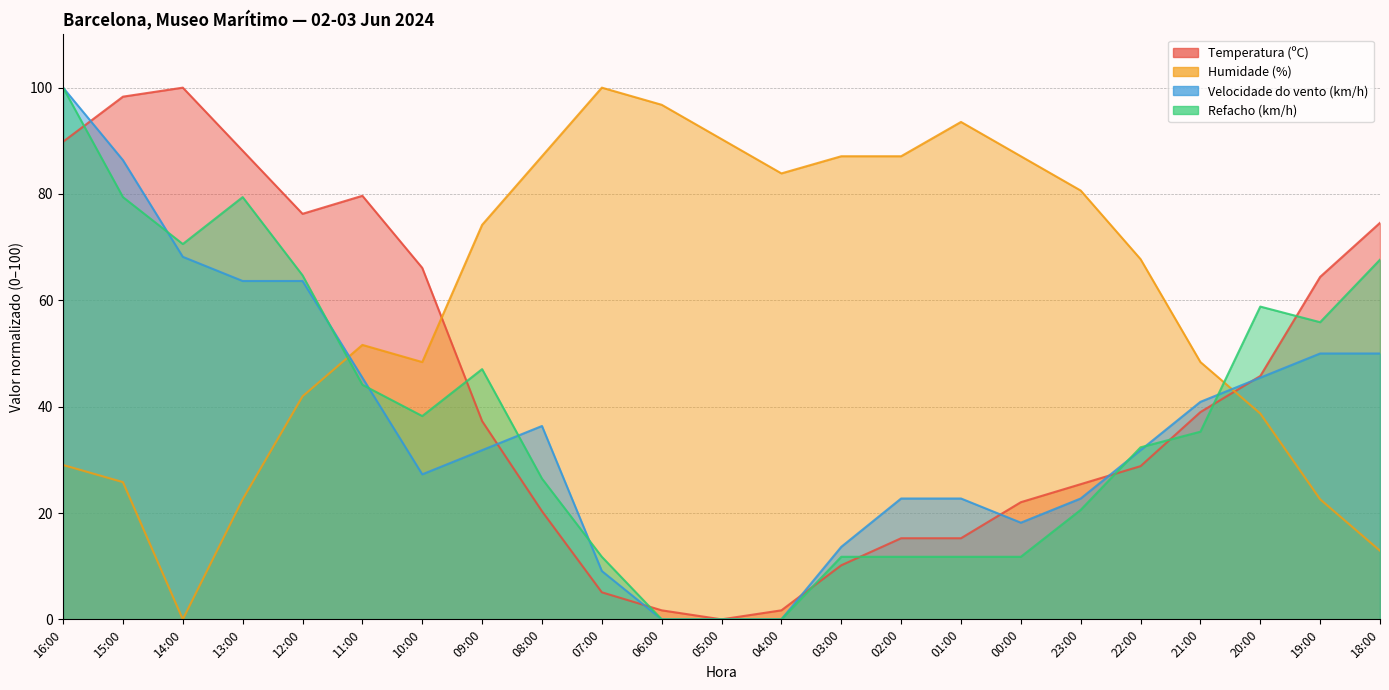

What is the value of the Refacho (km/h) point at the 14th from the left?

11.8